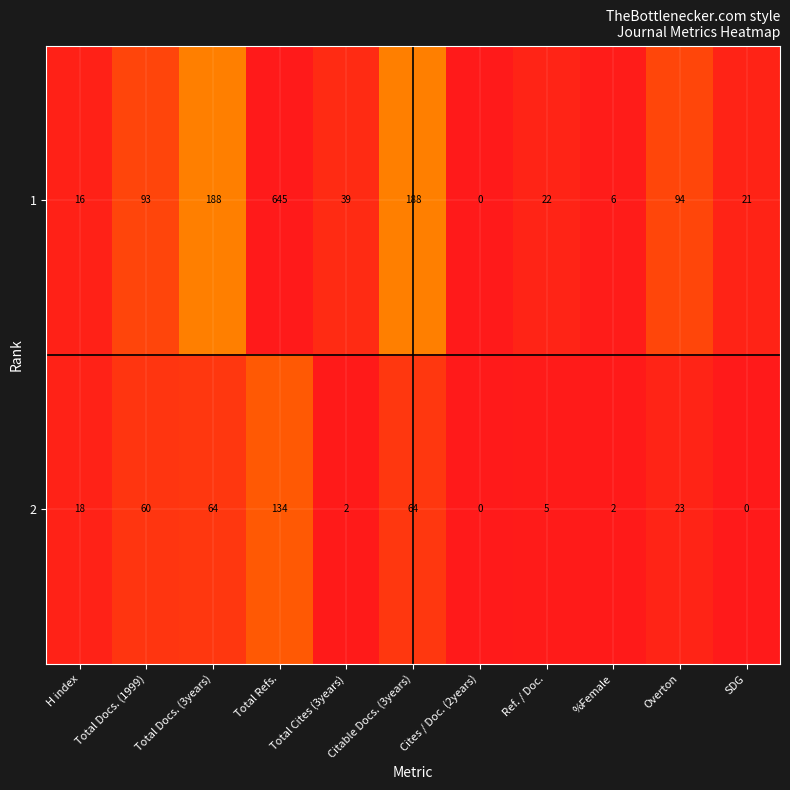

How many distinct data groups are displayed?

2